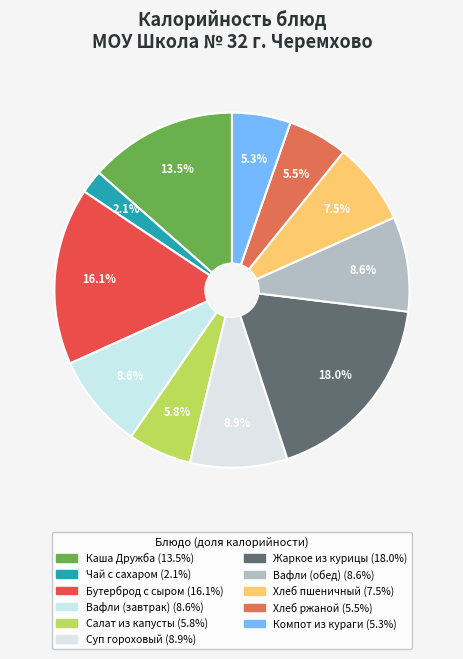

True or false: Бутерброд с сыром accounts for 16% of the total.

True